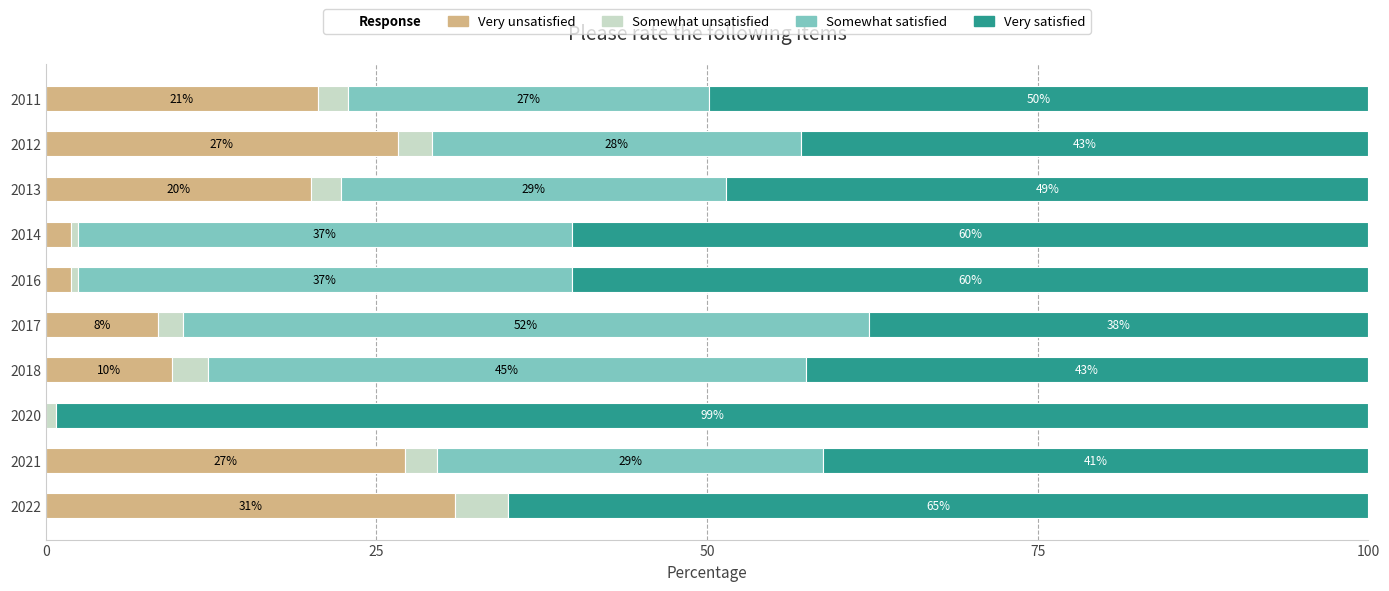

What is the total value across all series at 2013?

100.0